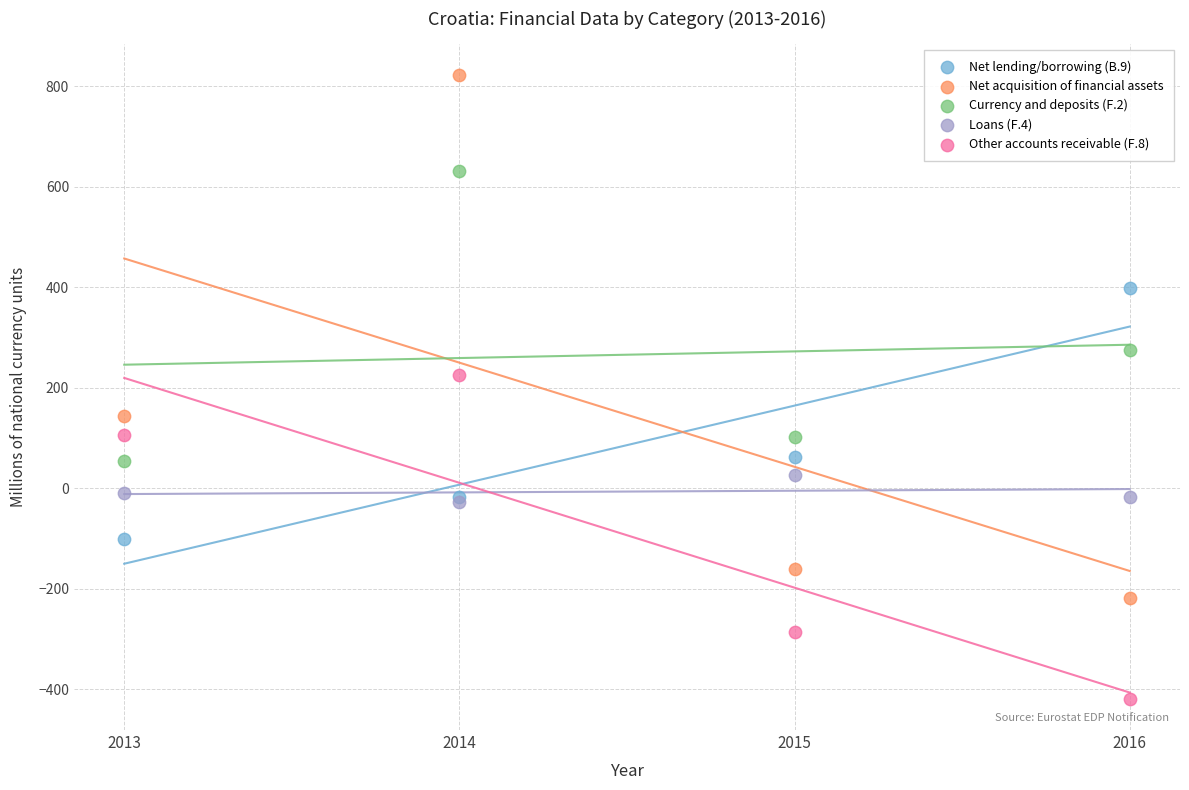

What are all the series names shown in the legend?

Net lending/borrowing (B.9), Net acquisition of financial assets, Currency and deposits (F.2), Loans (F.4), Other accounts receivable (F.8)